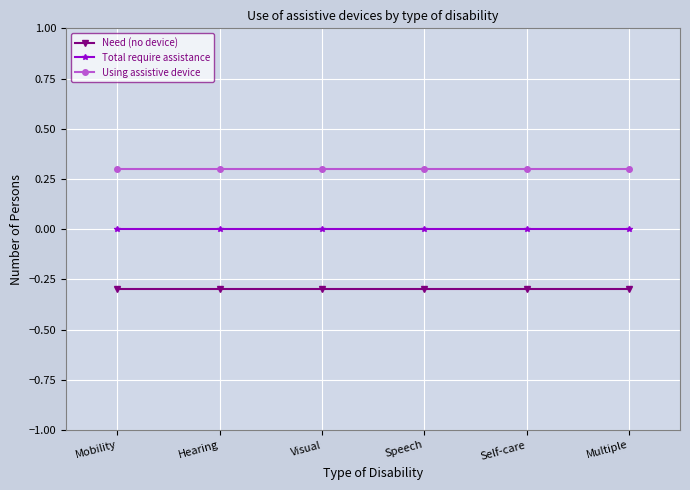

Is the value of Total require assistance at Self-care greater than the value of Using assistive device at Visual?

No